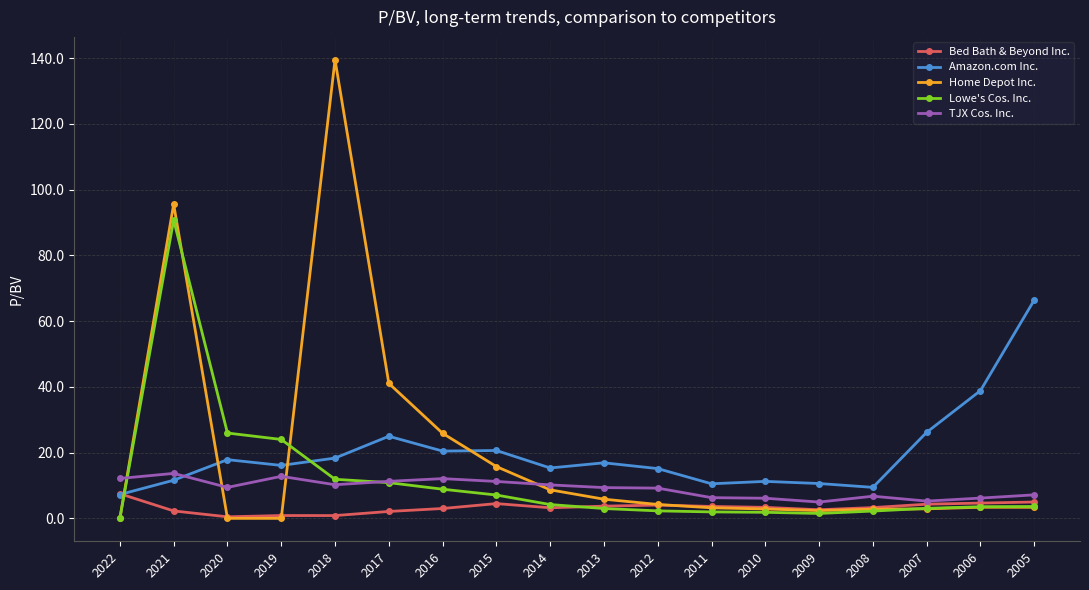

Rank the series by their maximum value, from lowest to highest.

Bed Bath & Beyond Inc., TJX Cos. Inc., Amazon.com Inc., Lowe's Cos. Inc., Home Depot Inc.